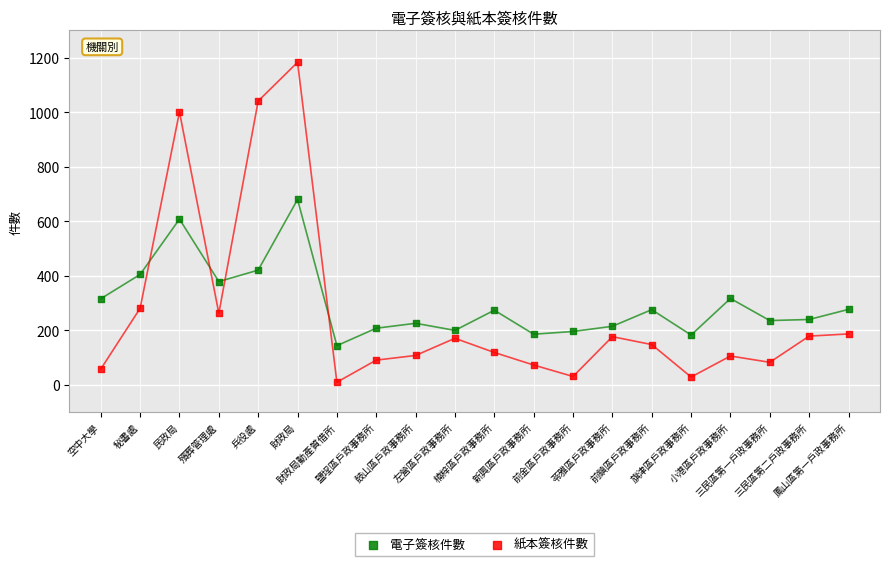

Which series reaches the maximum Y coordinate?

紙本簽核件數